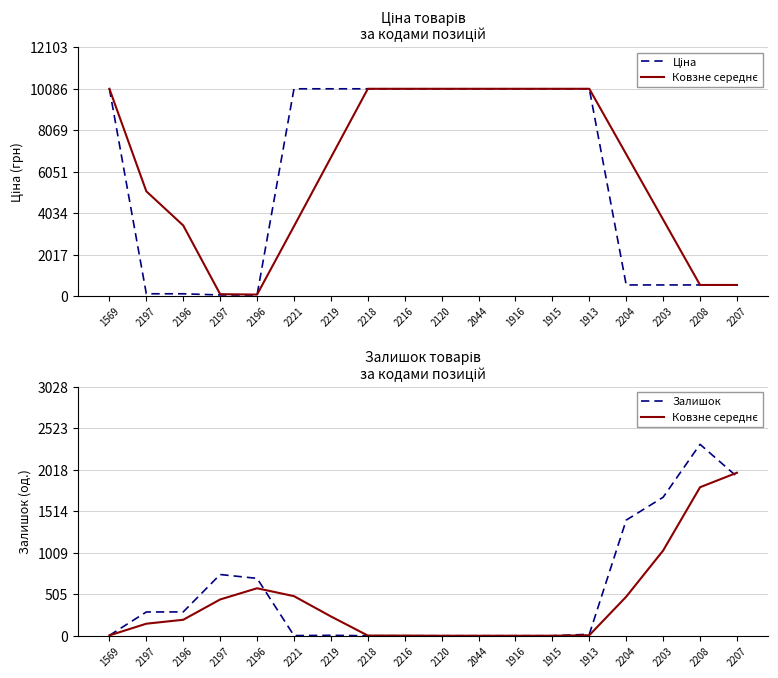

At which label does Залишок reach its minimum?

2218